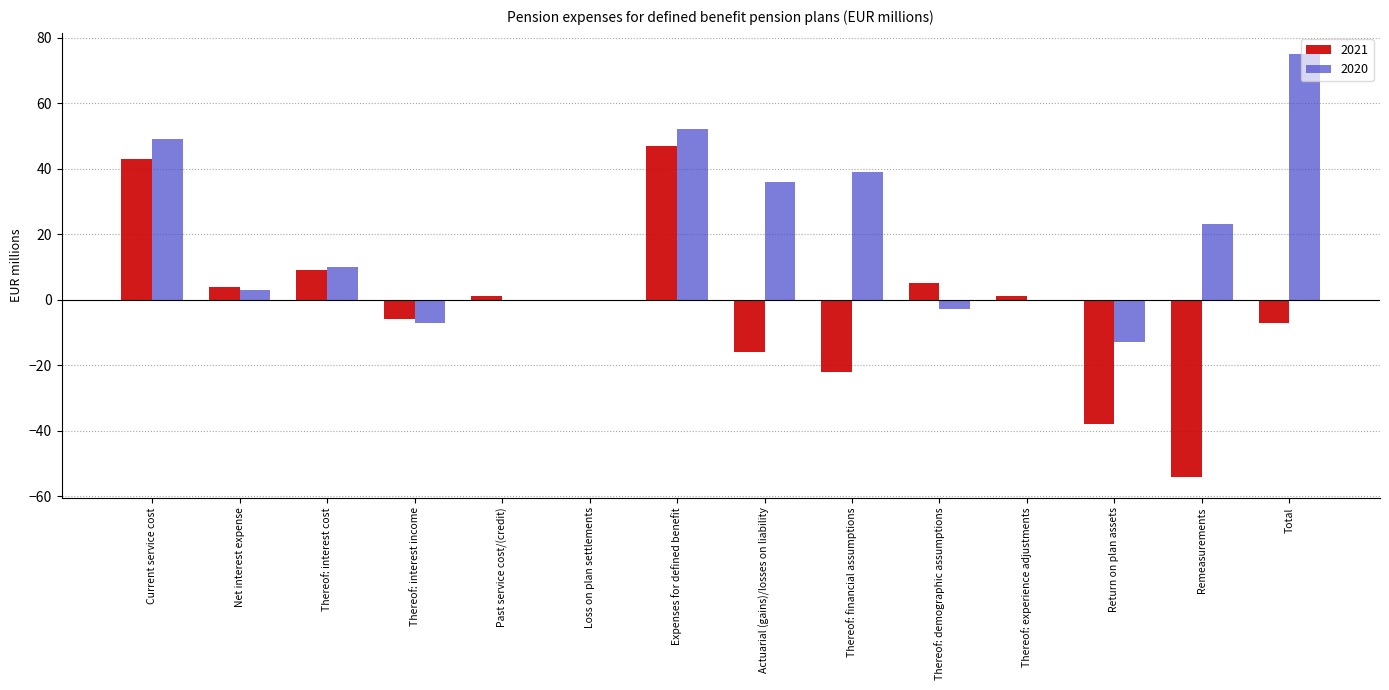

Is the value of 2021 at Loss on plan settlements greater than the value of 2020 at Remeasurements?

No